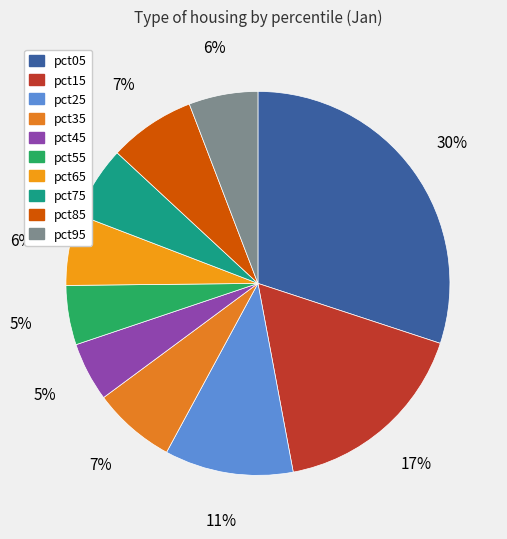

What is the smallest slice in the pie chart?

pct45